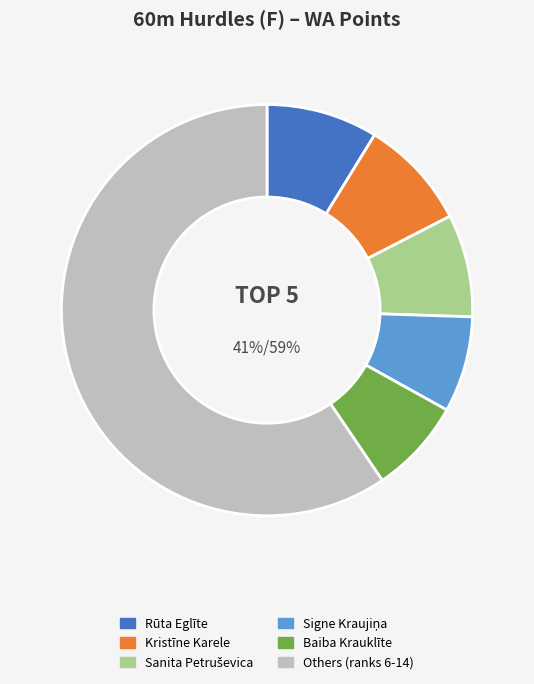

Does Sanita Petruševica represent more than half of the total?

No